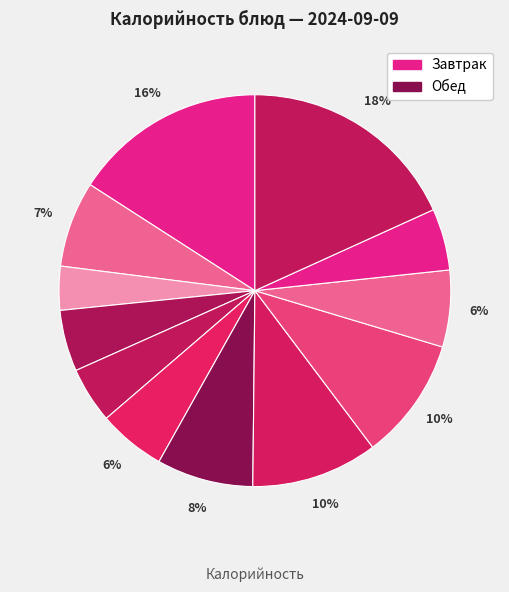

Count the number of slices in the pie.

12